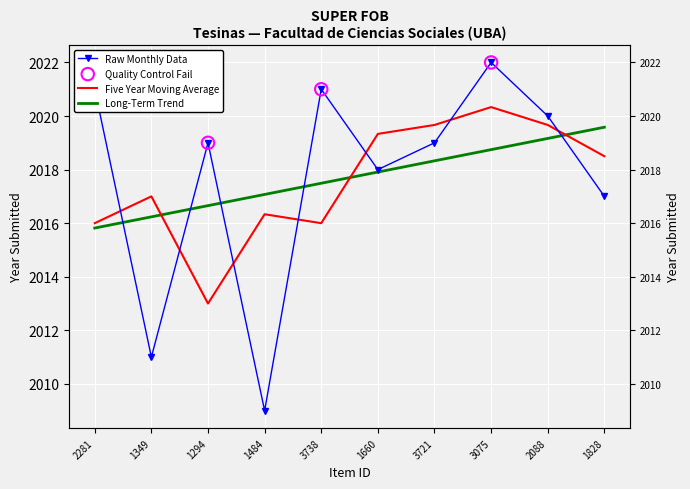

What is the change in value from 1660 to 2088?

+2